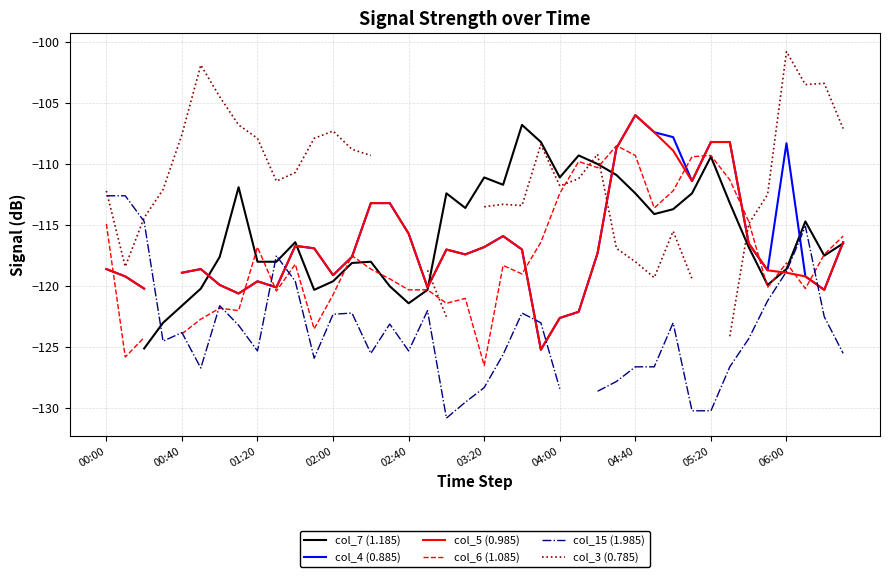

Rank the series at 21 from highest to lowest value.

col_7 (1.185), col_3 (0.785), col_4 (0.885), col_5 (0.985), col_6 (1.085), col_15 (1.985)